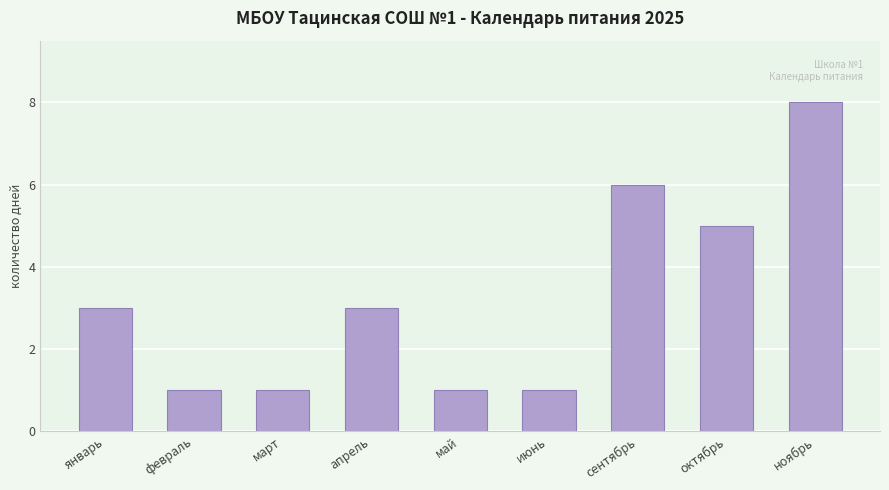

The chart shows a value of 0 at май. True or false?

False